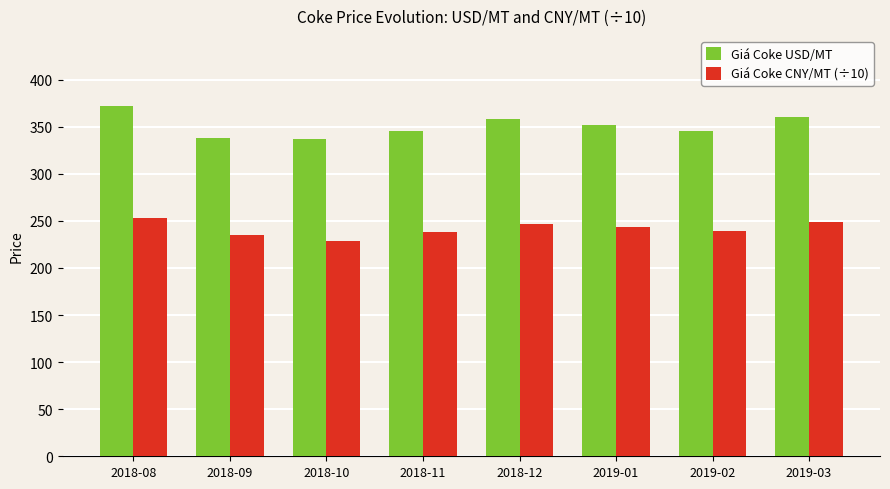

At 2018-12, list the series in order from largest to smallest.

Giá Coke USD/MT, Giá Coke CNY/MT (÷10)